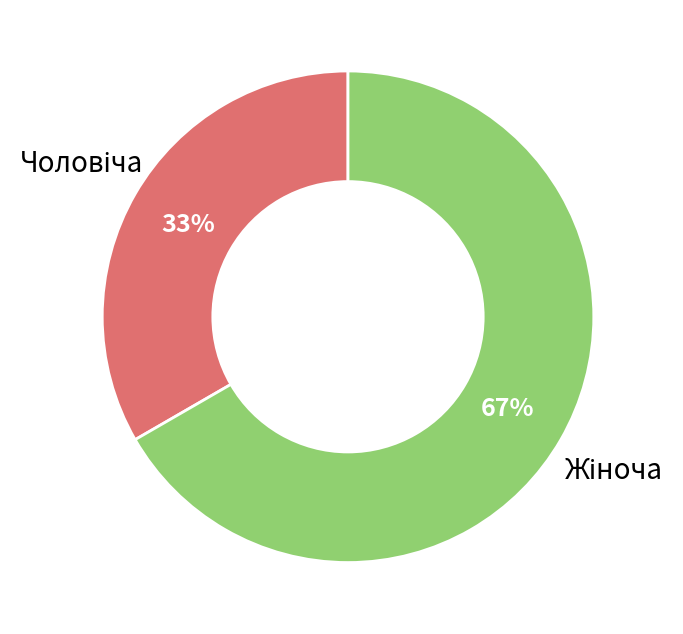

Is there a majority slice in this chart?

Yes